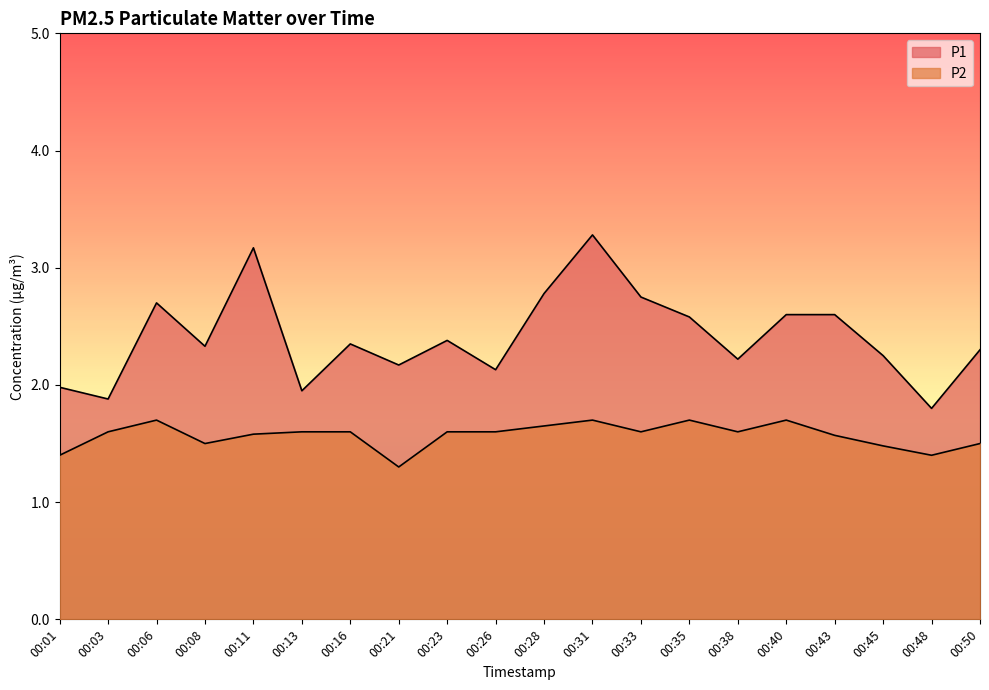

Which series has the largest range (max minus min)?

P1